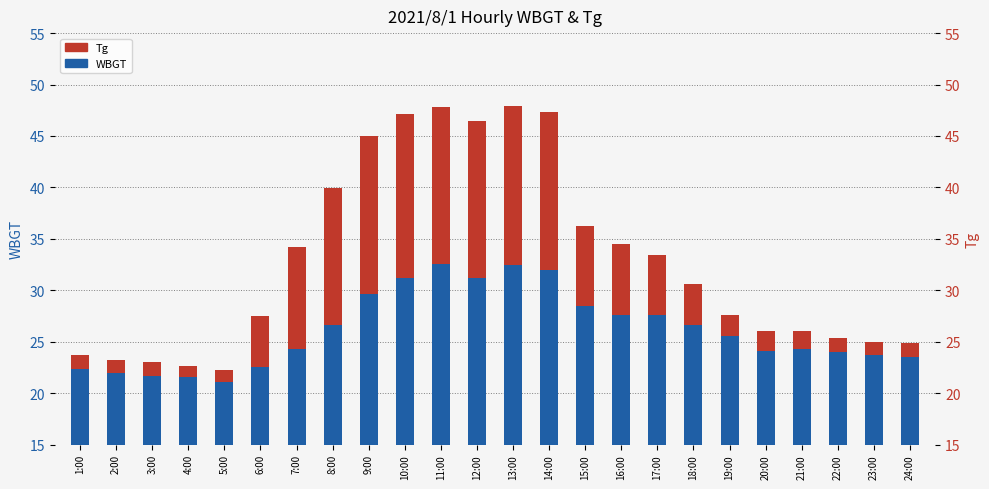

Which label corresponds to the smallest value in the chart?

5:00